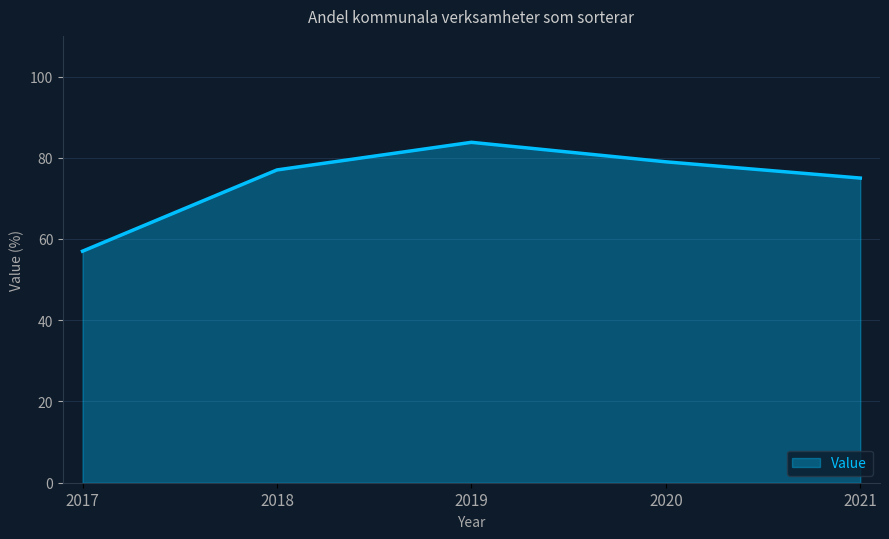

Reading left to right, extract all data points from this chart.

57.0	77.0	83.8	79.0	75.0